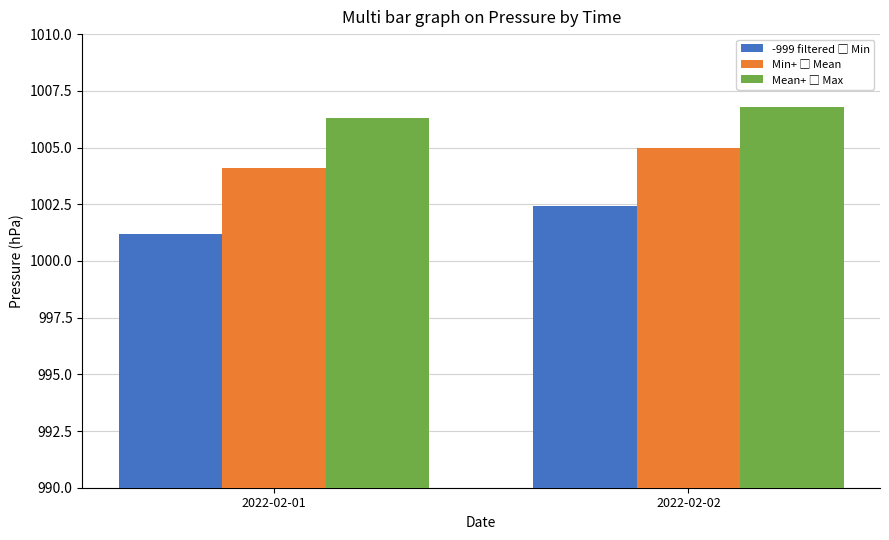

Which category has the lowest value across all series?

2022-02-01